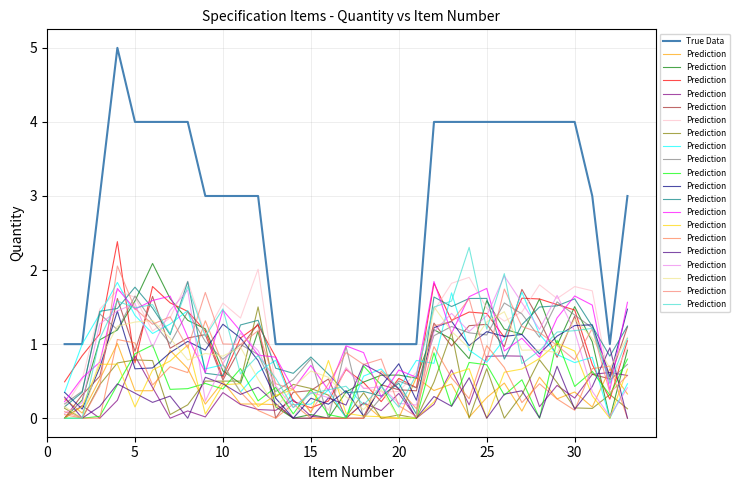

Is it true that True Data equals 5 at 10?

False